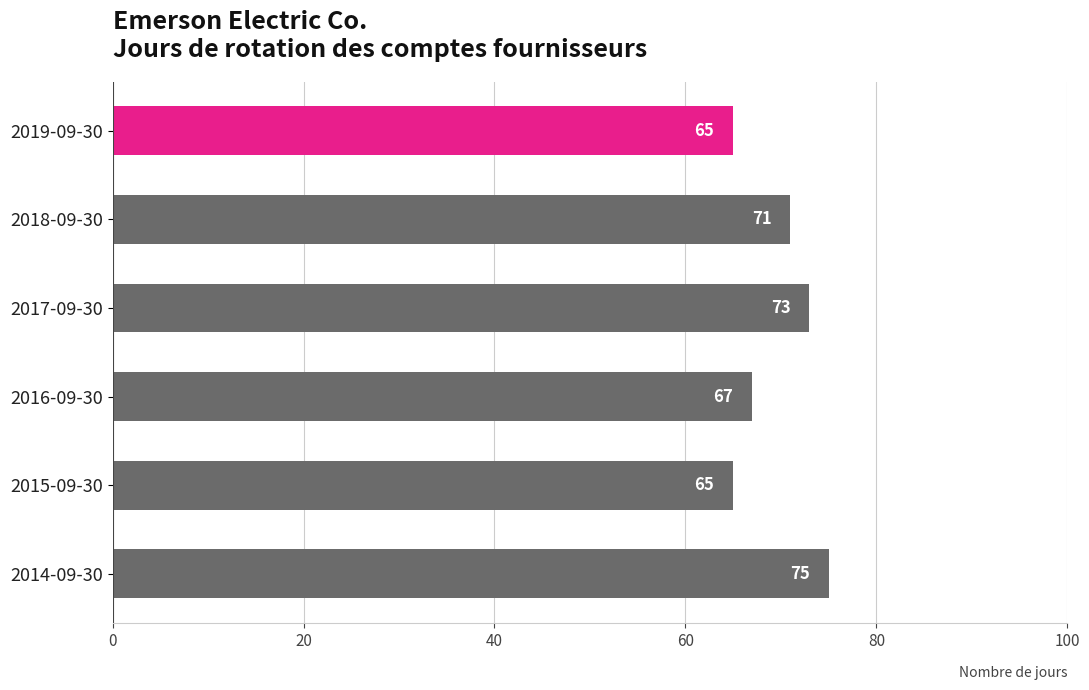

Count the number of data series in this chart.

1